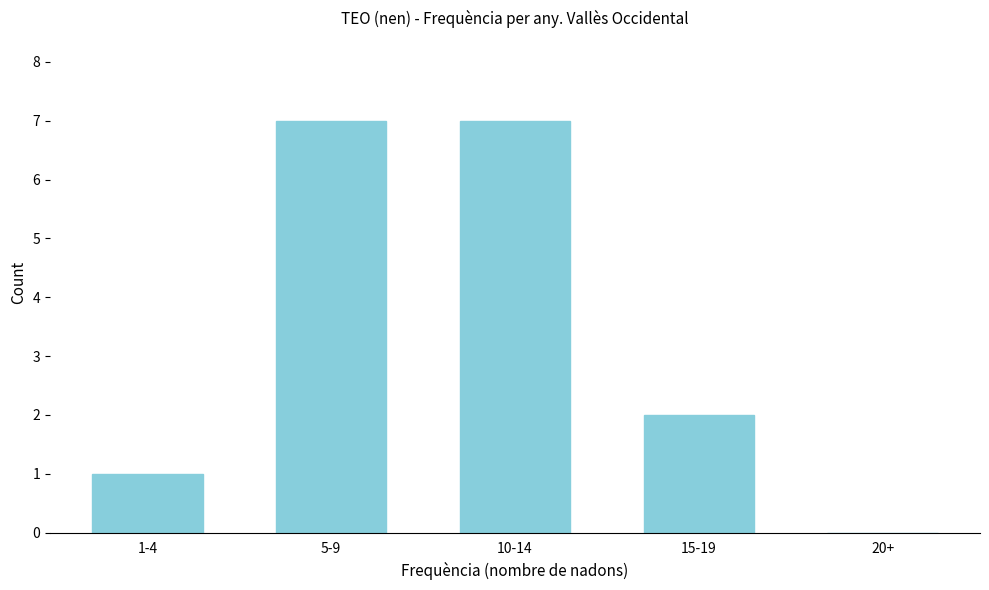

Reading left to right, transcribe all the data shown in this chart.

1-4=1	5-9=7	10-14=7	15-19=2	20+=0